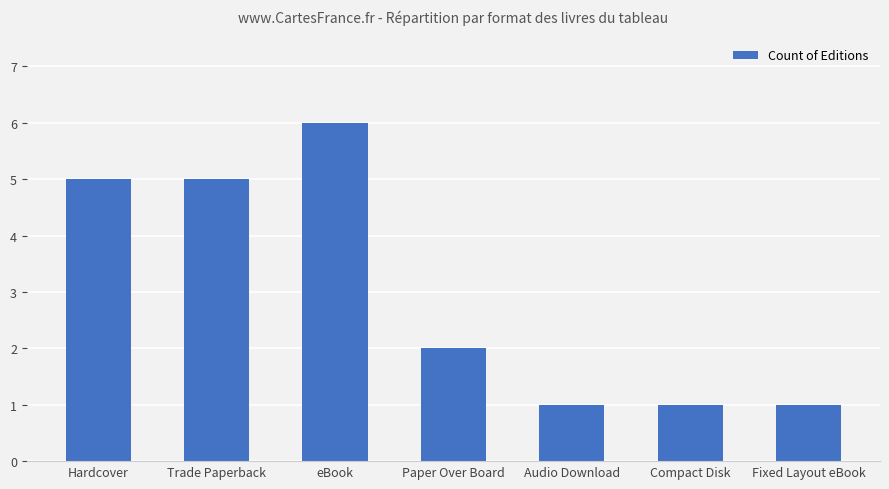

How many bars are there in total?

7